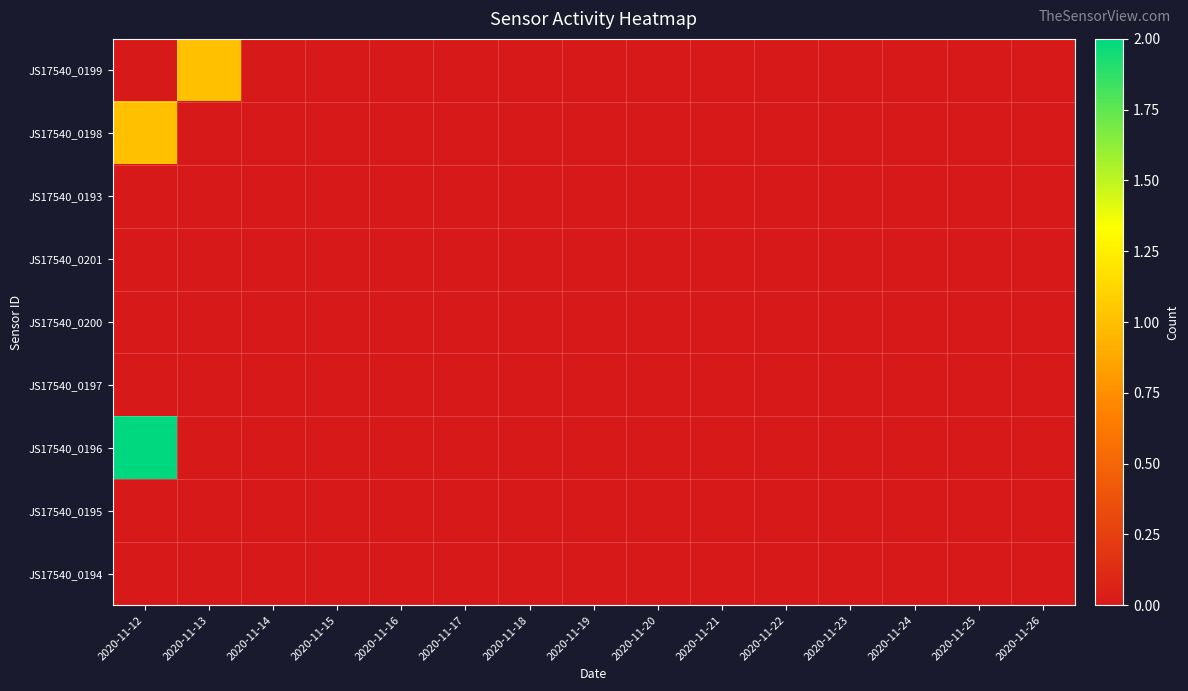

Rank the series by their maximum value, from lowest to highest.

JS17540_0193, JS17540_0201, JS17540_0200, JS17540_0197, JS17540_0195, JS17540_0194, JS17540_0199, JS17540_0198, JS17540_0196